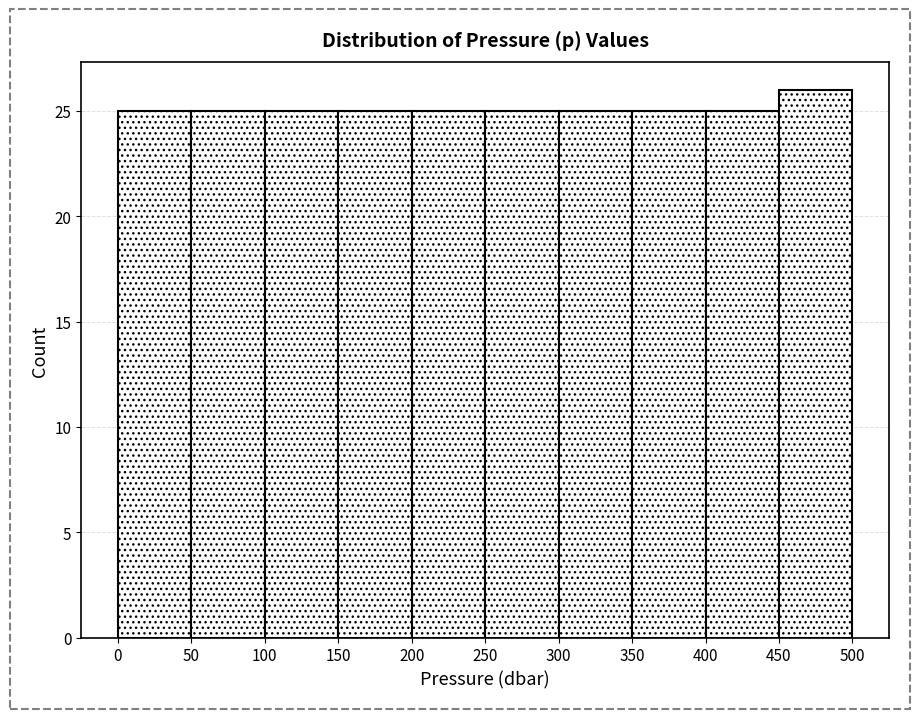

Which range on the x-axis has the tallest bar?

450 to 500